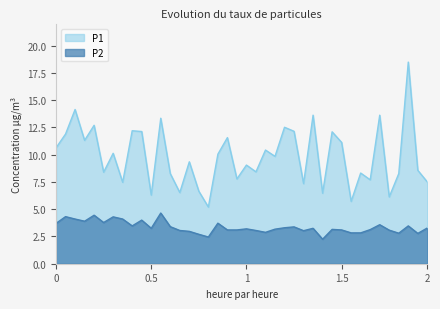

The P1 series shows 10.4 at 01:25. True or false?

True